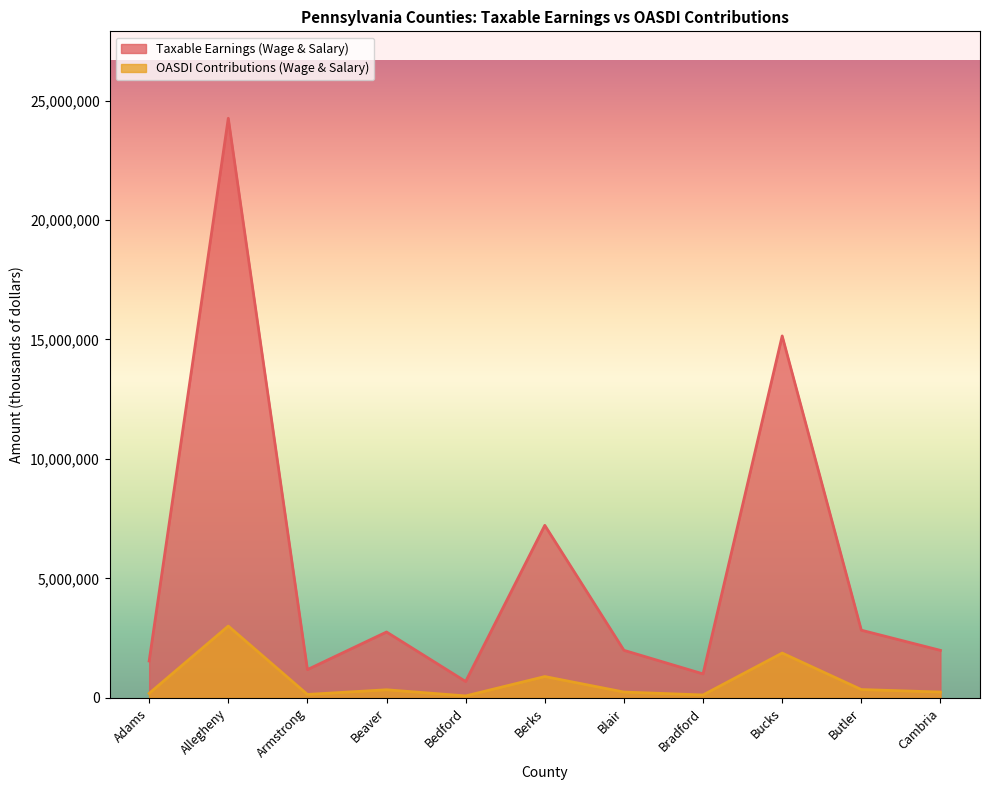

Where does the Taxable Earnings (Wage & Salary) series first go above 1993571?

Allegheny